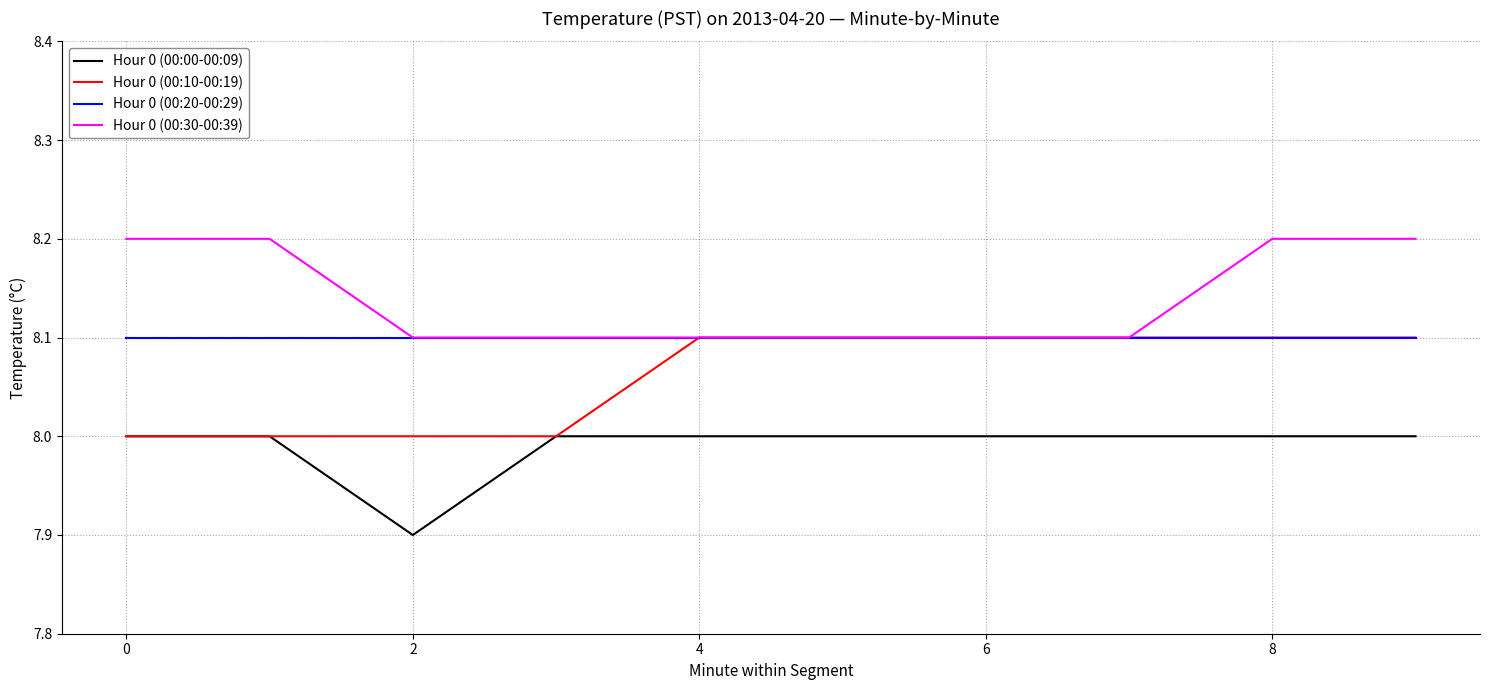

Which series has the largest total across all categories?

Hour 0 (00:30-00:39)